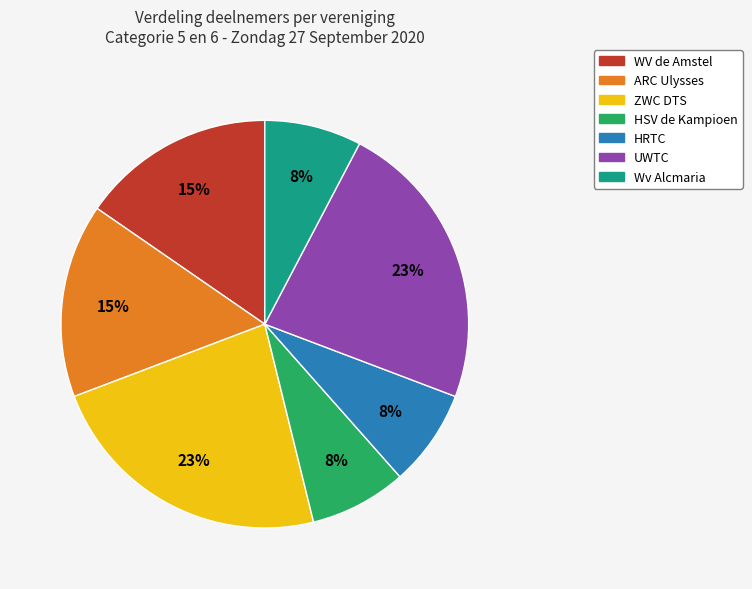

Is the sum of Wv Alcmaria and ARC Ulysses greater than half?

No